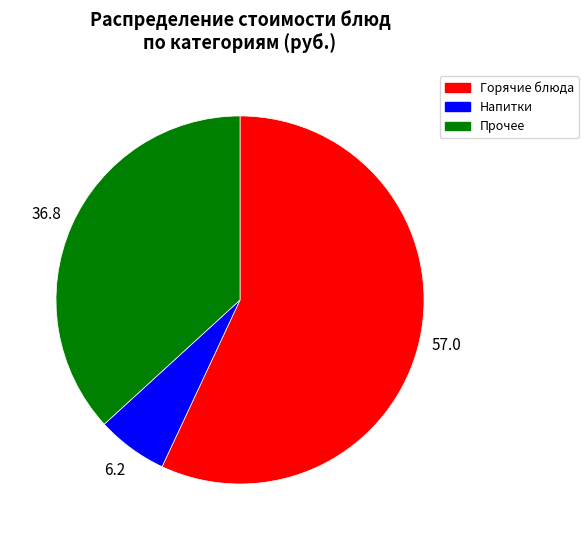

Is there any slice that represents more than half of the pie?

Yes